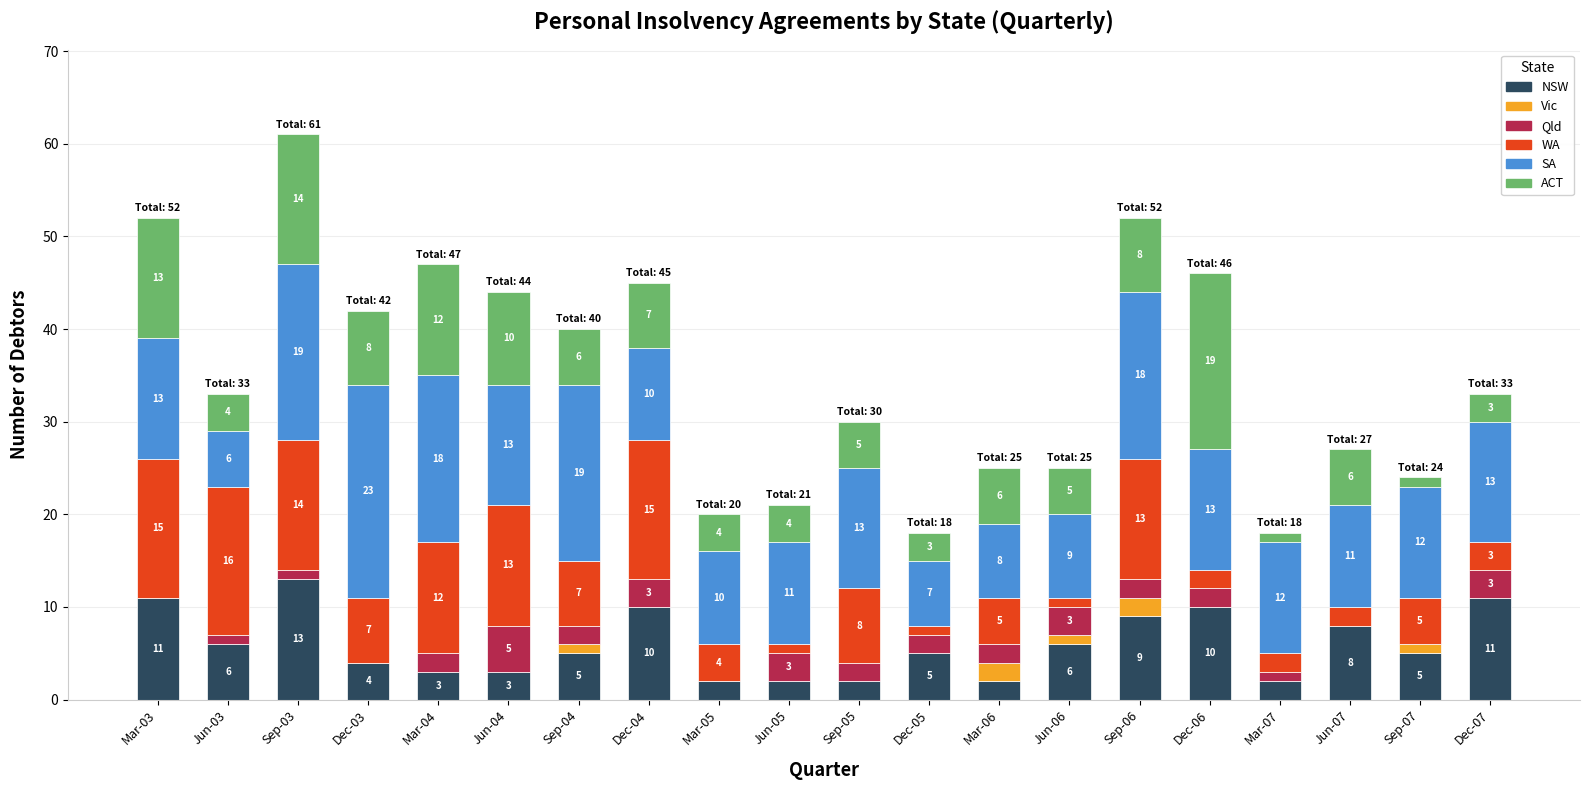

How many series are shown in this chart?

6